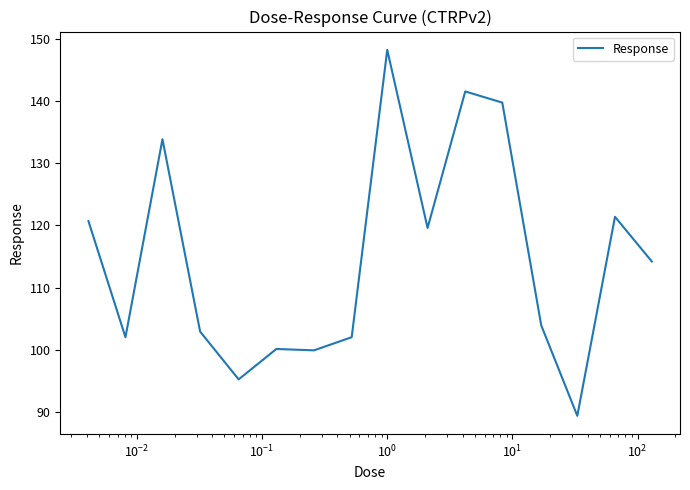

What is the minimum value shown in the chart?

89.3